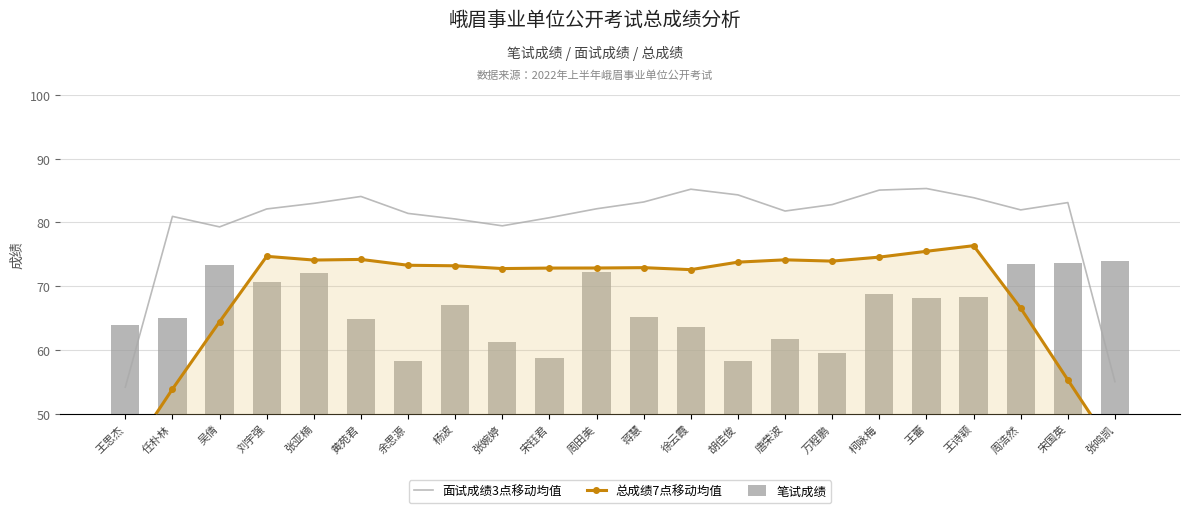

What is the difference between the second highest and second lowest values in the 笔试成绩 series?

15.4